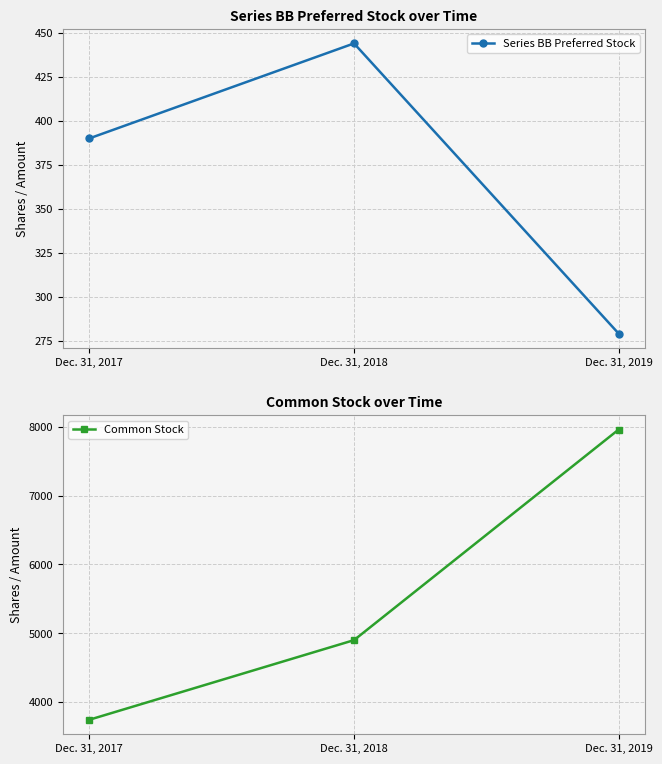

Where does the Common Stock series first go above 4900?

Dec. 31, 2019